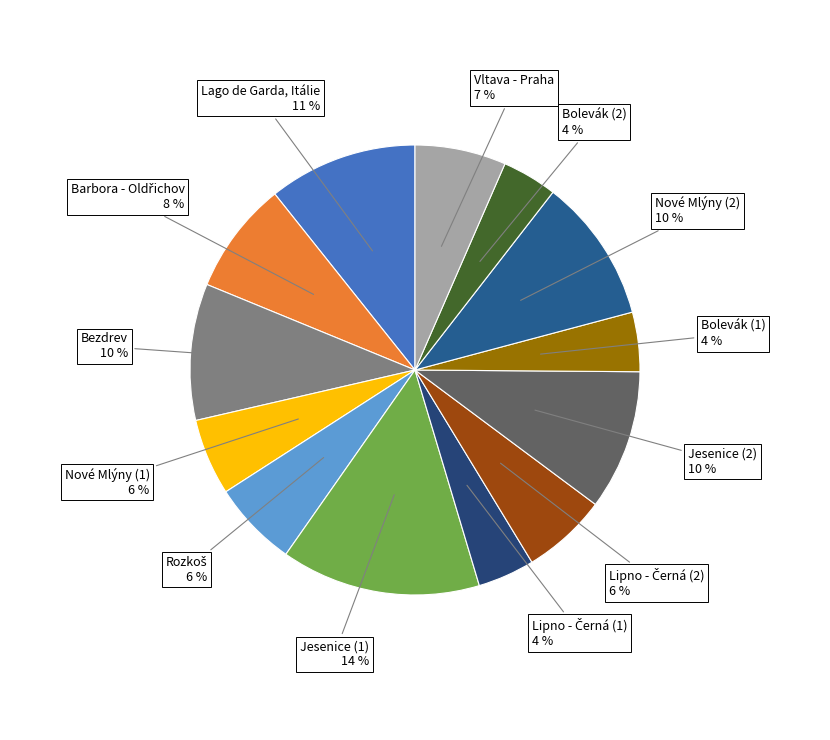

Rank the categories by value from highest to lowest.

Jesenice (1), Lago de Garda, Itálie, Nové Mlýny (2), Jesenice (2), Bezdrev, Barbora - Oldřichov, Vltava - Praha, Rozkoš, Lipno - Černá (2), Nové Mlýny (1), Bolevák (1), Lipno - Černá (1), Bolevák (2)